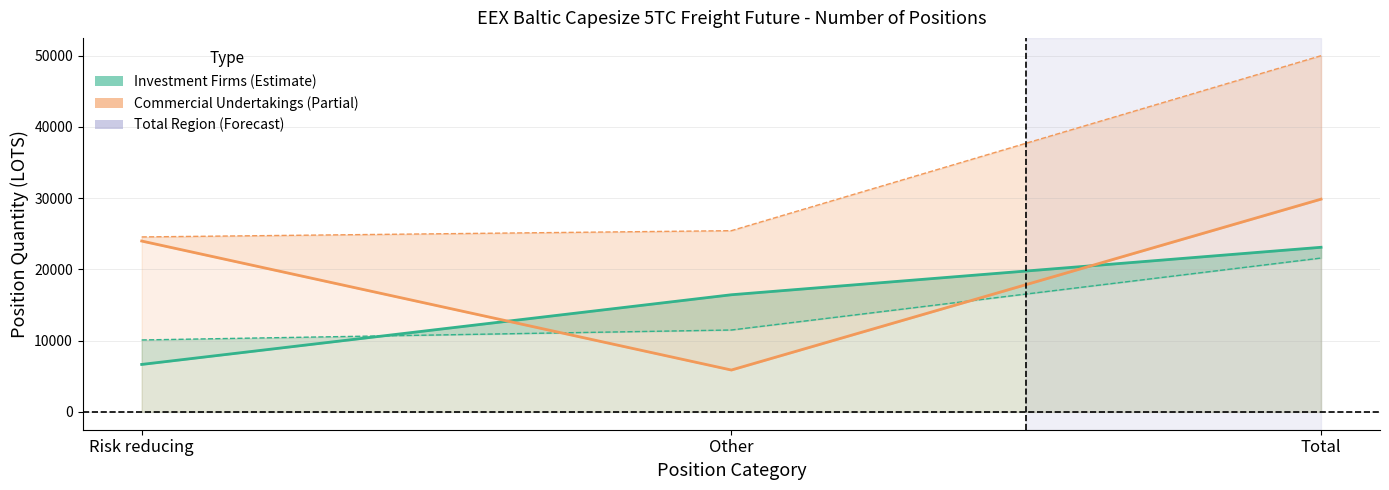

At how many categories does at least one series exceed 27155?

1